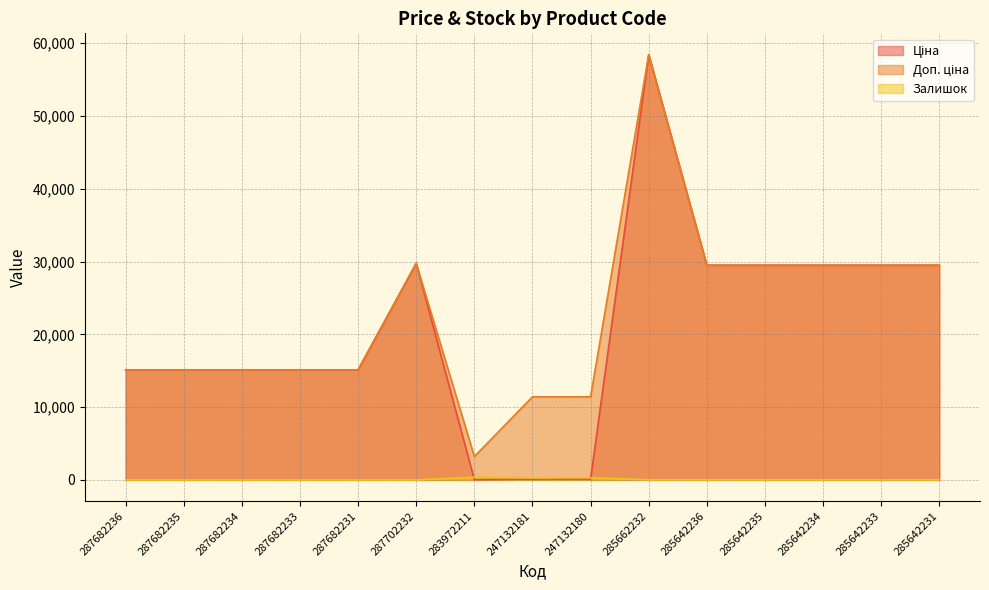

What is the difference between the Залишок values at 285662232 and 285642233?

2.0